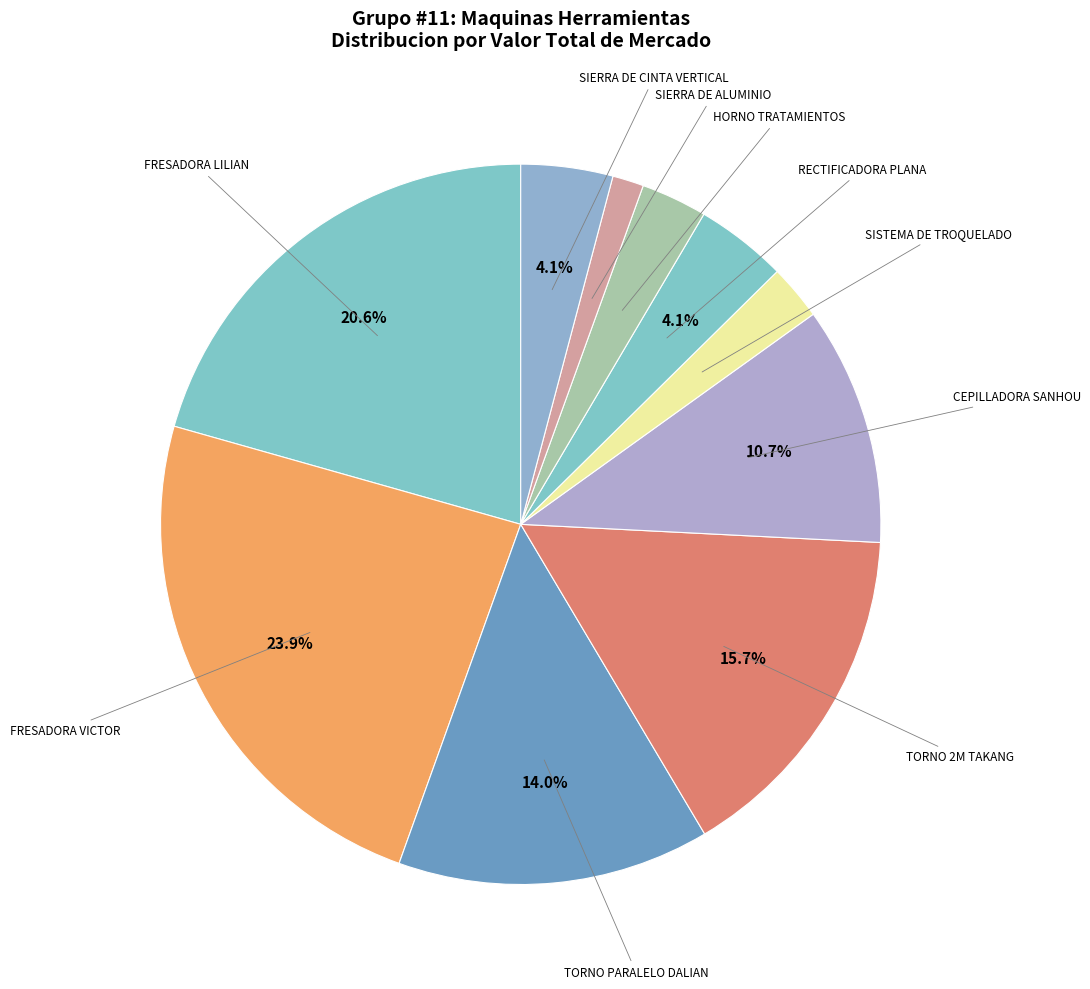

How many slices are in this pie chart?

10